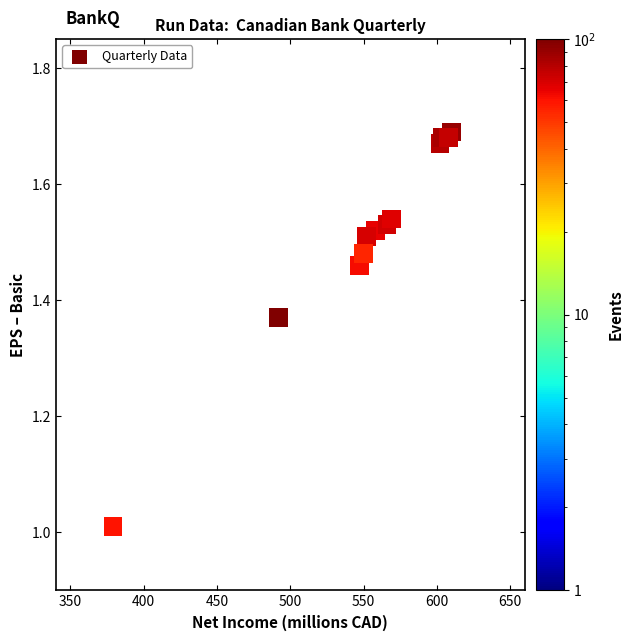

What is the average X value?

553.1